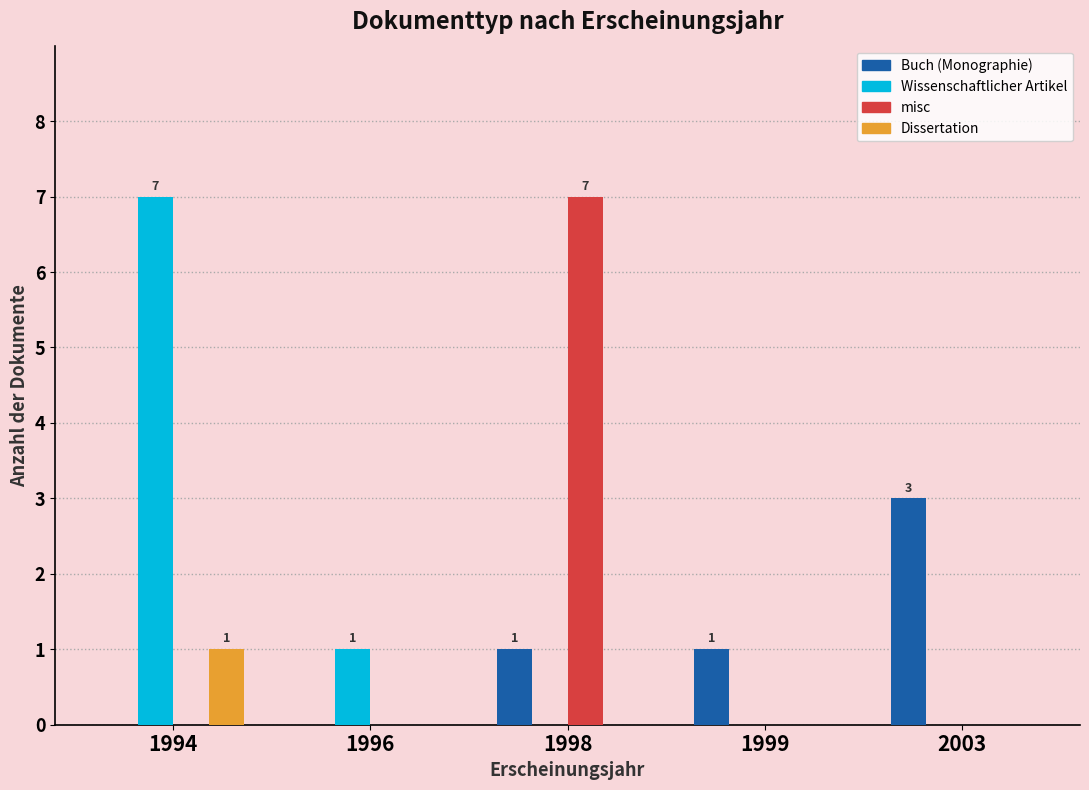

Which series changed the most between 1994 and 1999?

Wissenschaftlicher Artikel